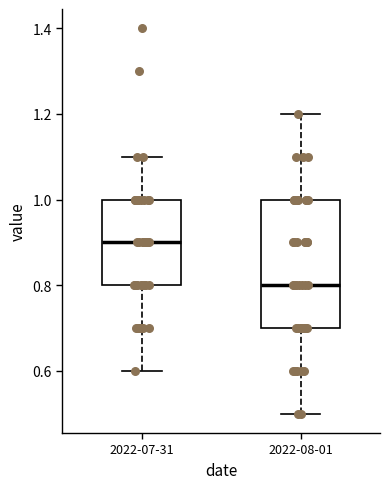

Which box's median line is the lowest?

2022-08-01